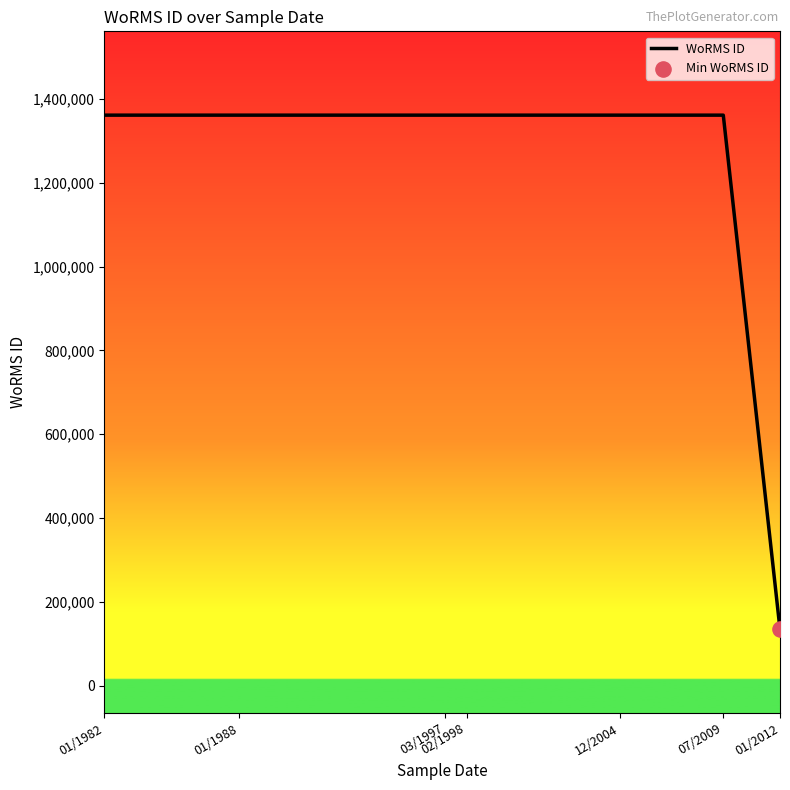

Approximately how many times larger is the value at 01/1982 compared to 07/2009?

1.0